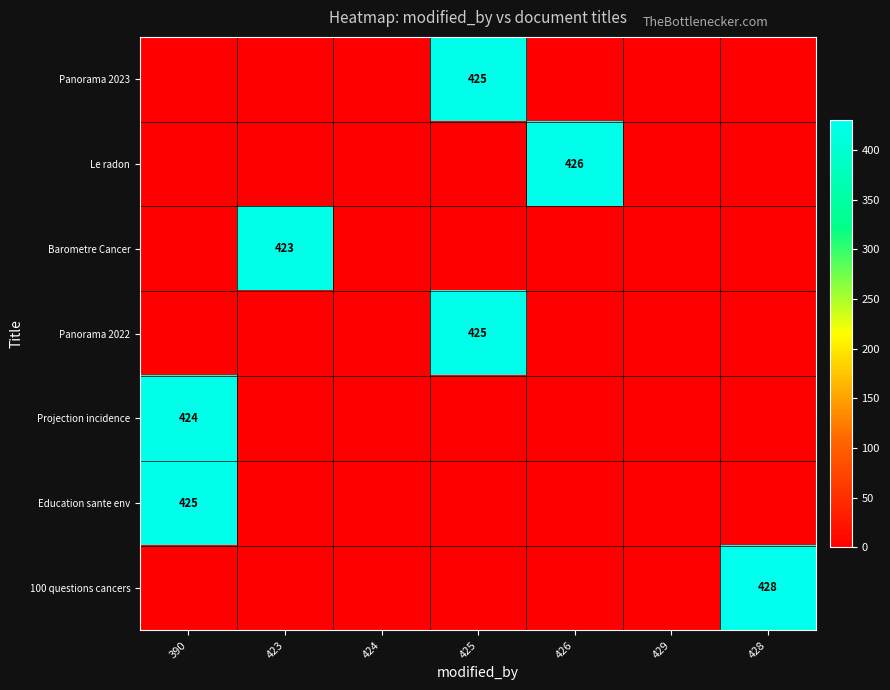

True or false: Education sante env has a value of 425 at 390.

True